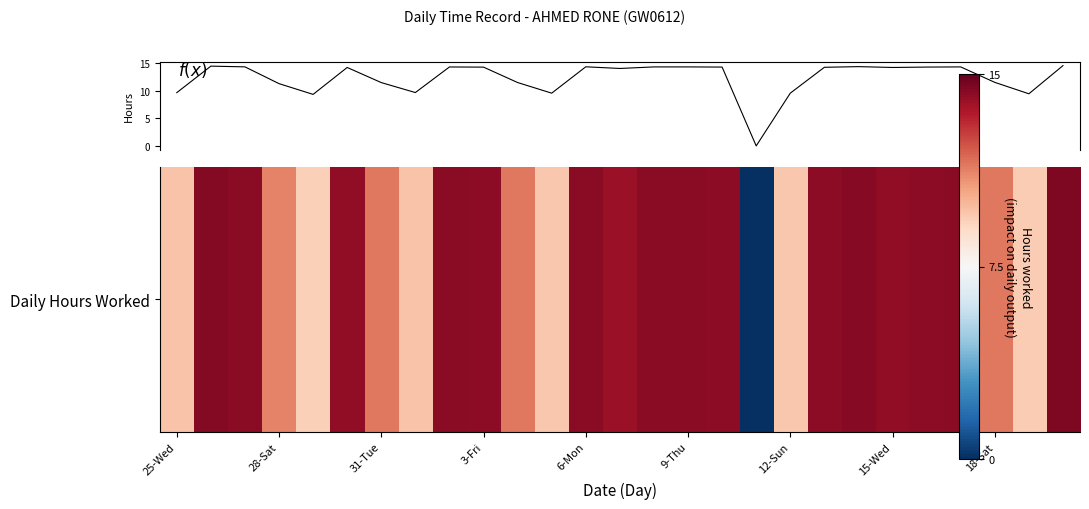

Does the chart display data point markers on the line(s)?

No